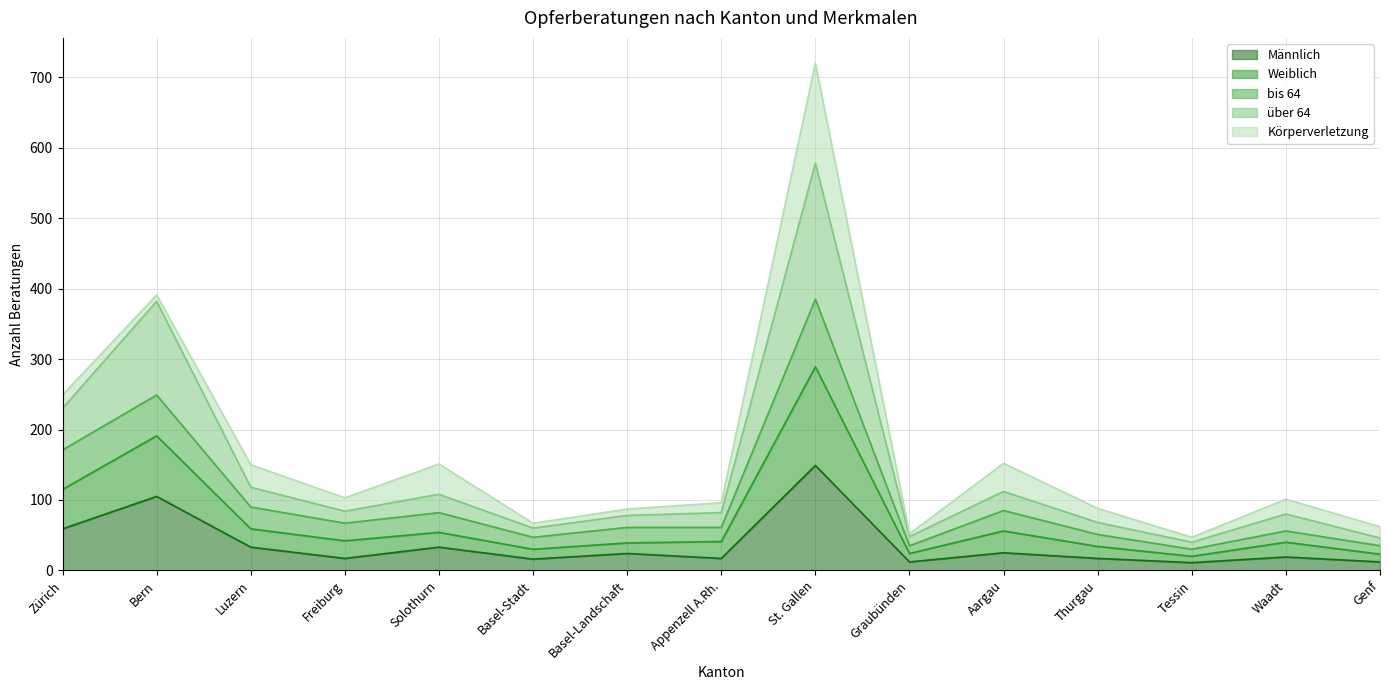

In Männlich, how many points are lower than both neighbors (excluding endpoints)?

5